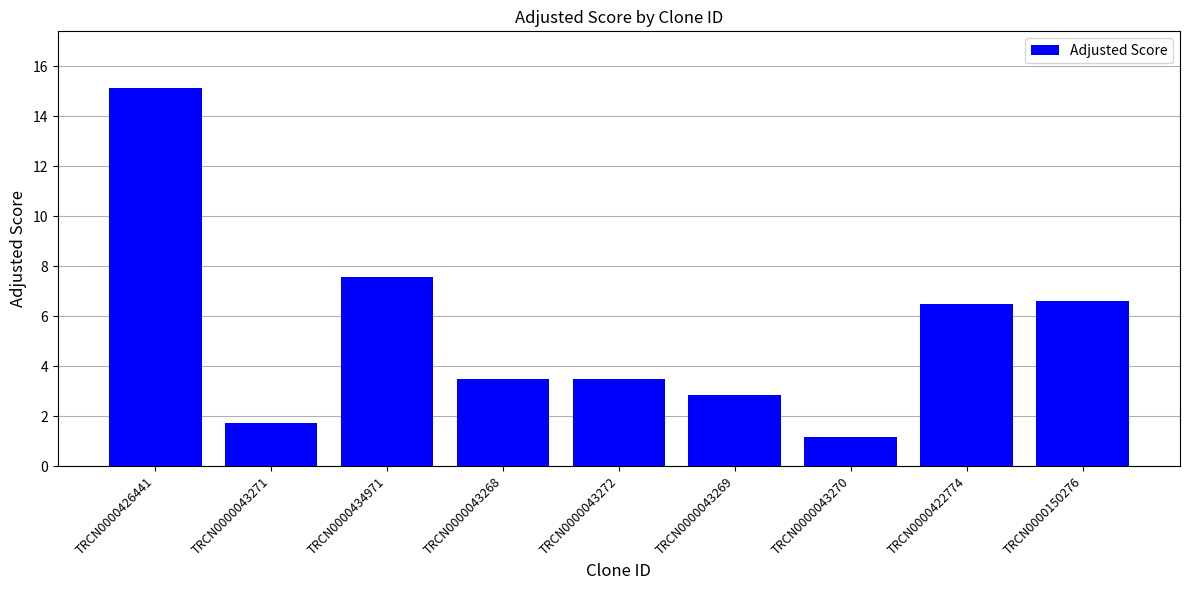

Reading right to left, list all the values displayed in this chart.

6.6	6.5	1.2	2.8	3.5	3.5	7.6	1.7	15.1